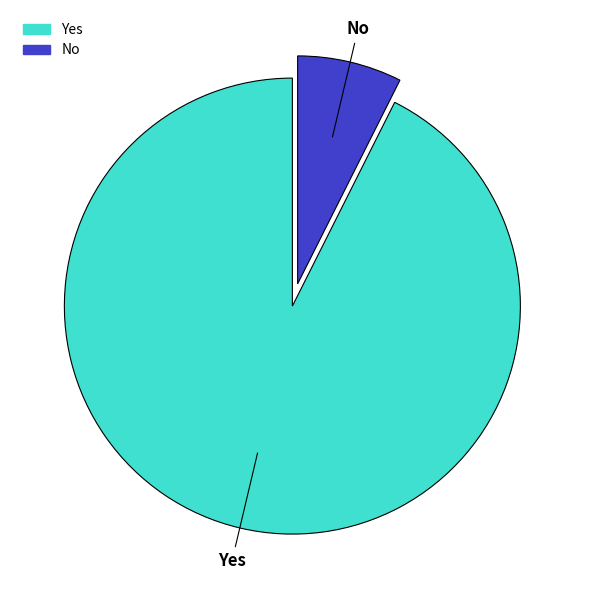

Is there a majority slice in this chart?

Yes